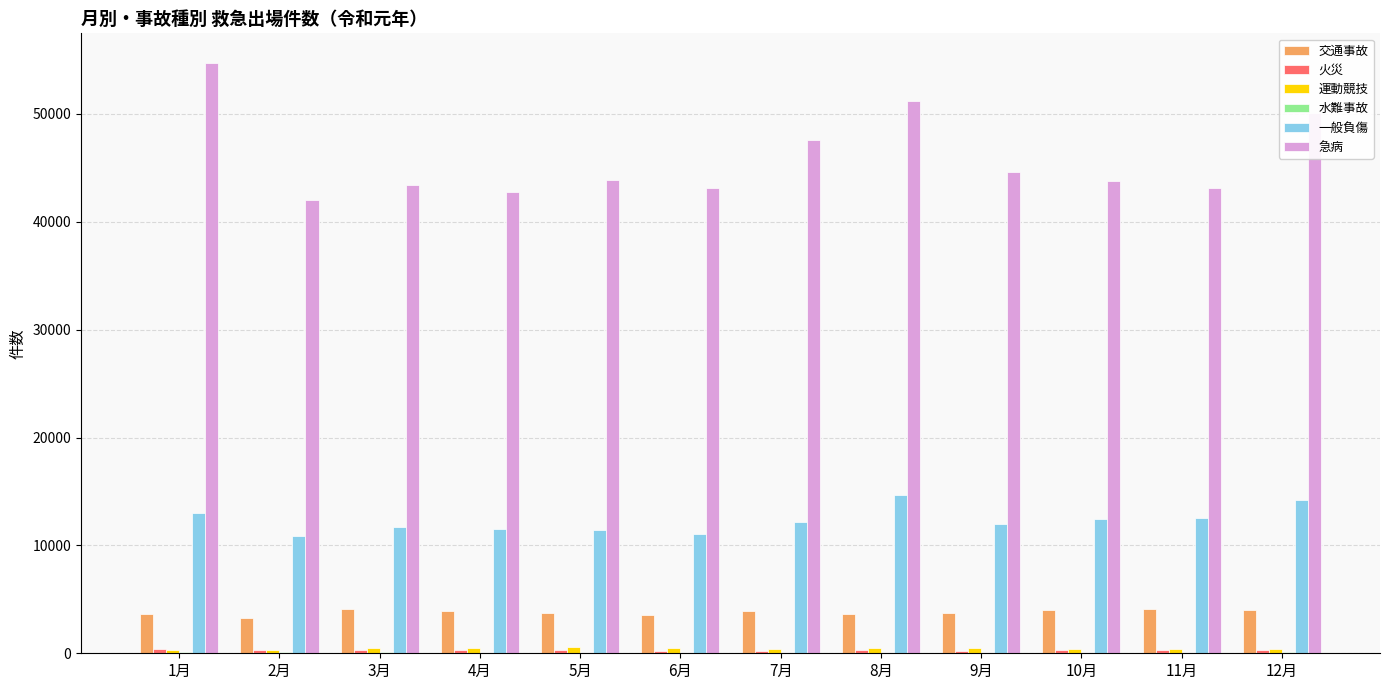

At which label is 急病 closest to 48364?

7月